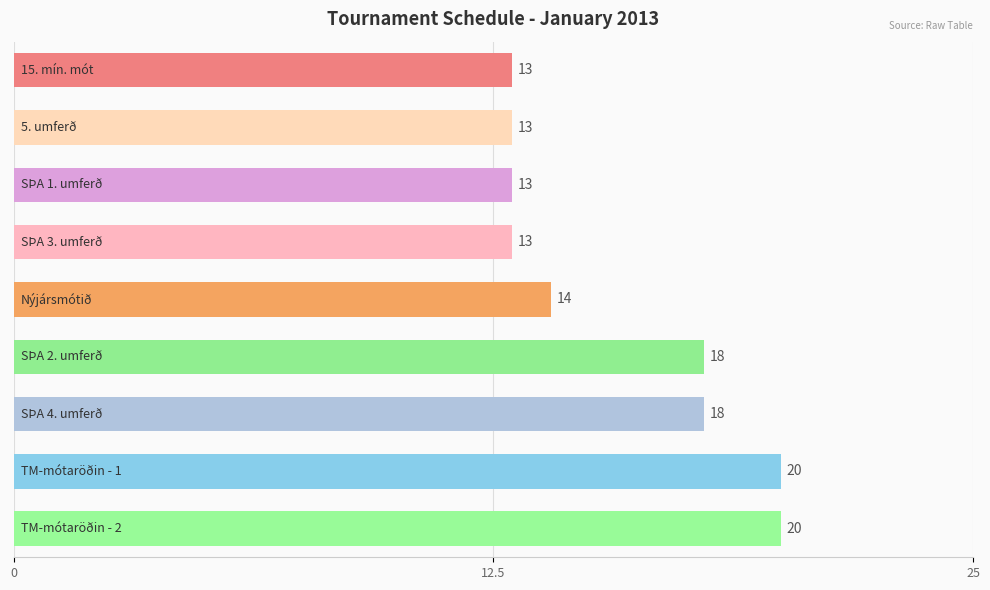

Reading bottom to top, list all the values displayed in this chart.

20	20	18	18	14	13	13	13	13